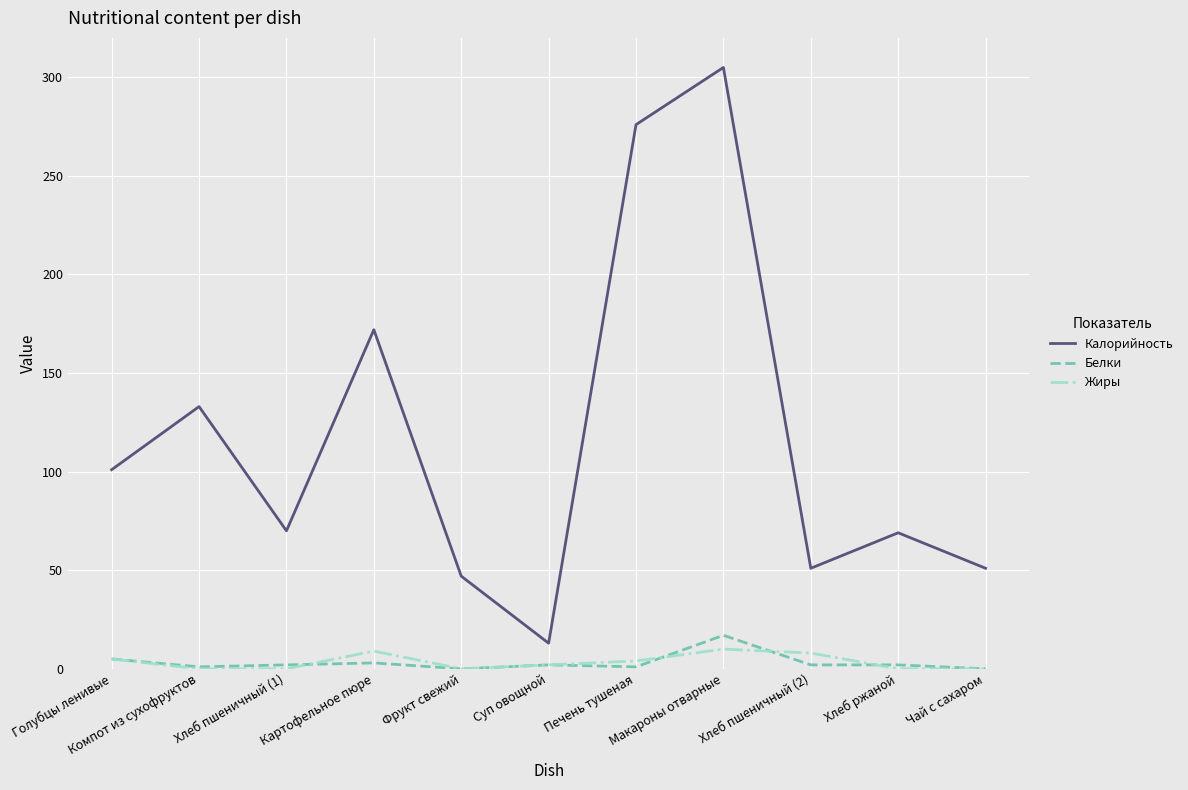

Is the value of Белки at Хлеб пшеничный (2) greater than the value of Калорийность at Макароны отварные?

No